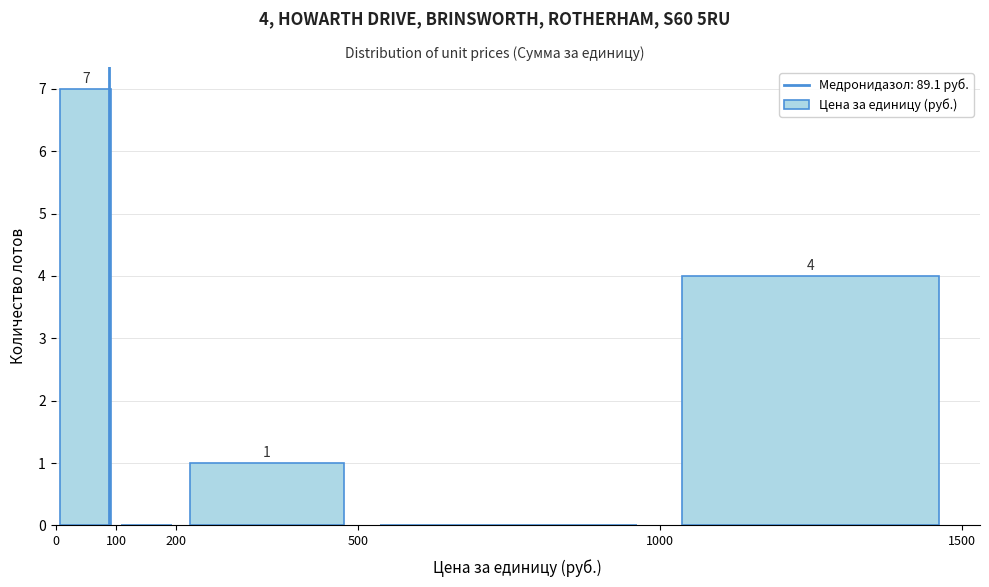

Over which range of the x-axis is the bar tallest?

0 to 100